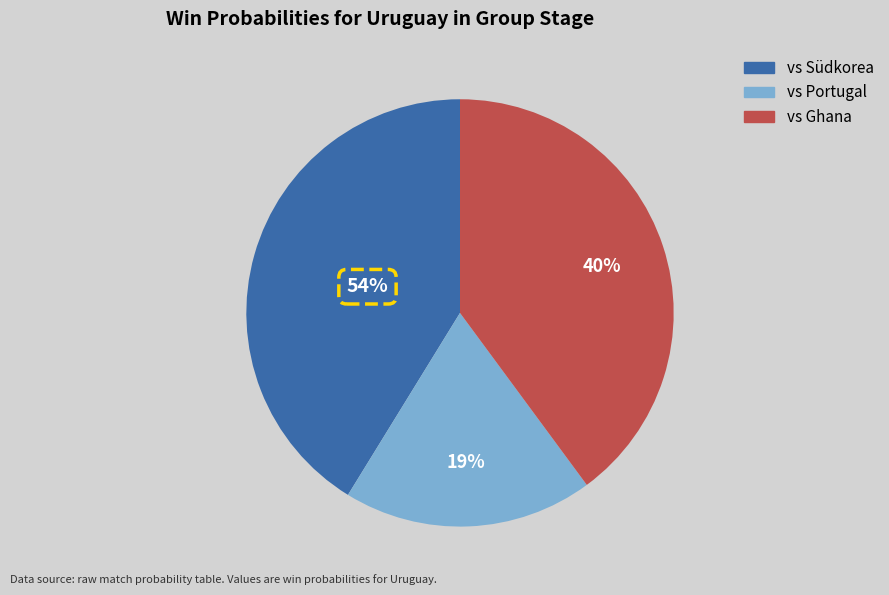

To the nearest percent, what is the difference between the largest and smallest slice percentages?

35%